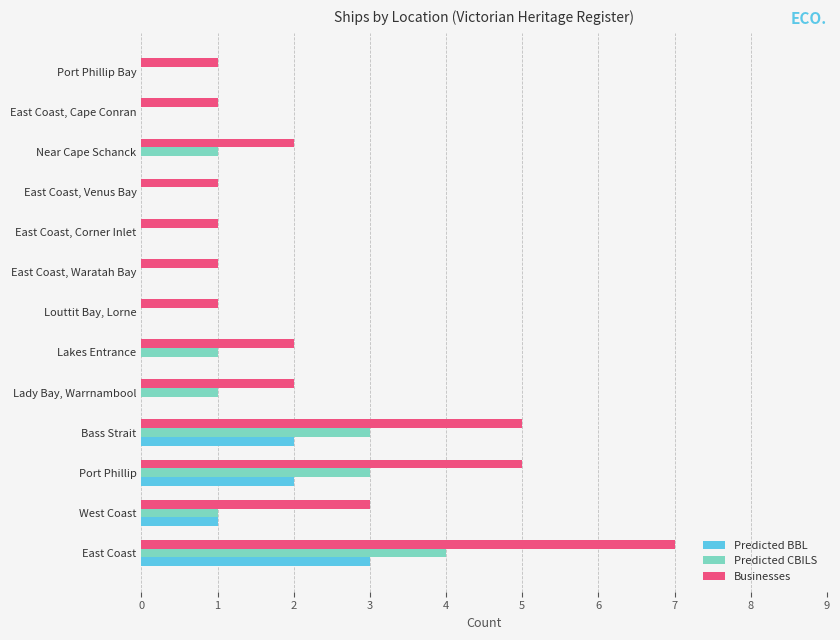

At which label does Predicted BBL reach its peak?

East Coast